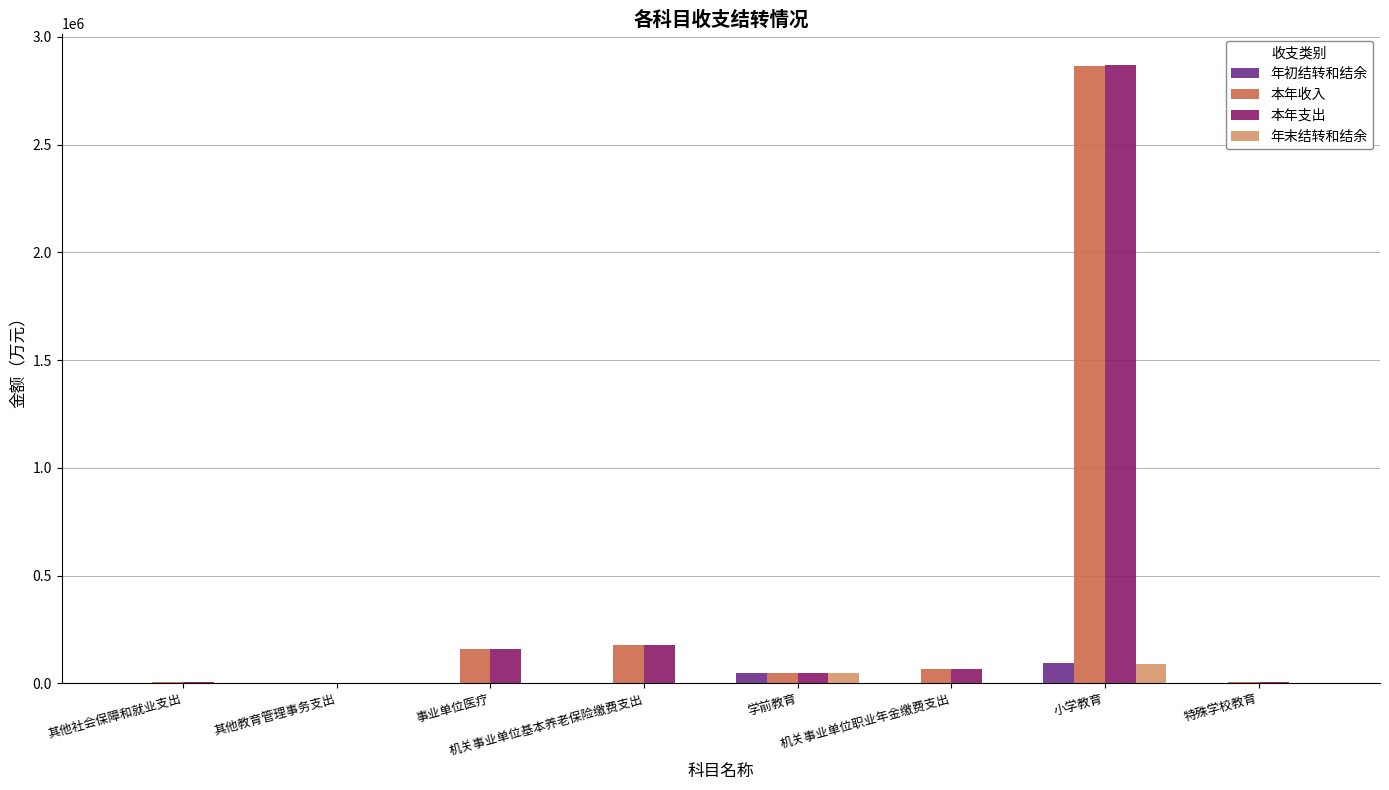

True or false: 本年支出 has a value of 47563.4 at 学前教育.

True